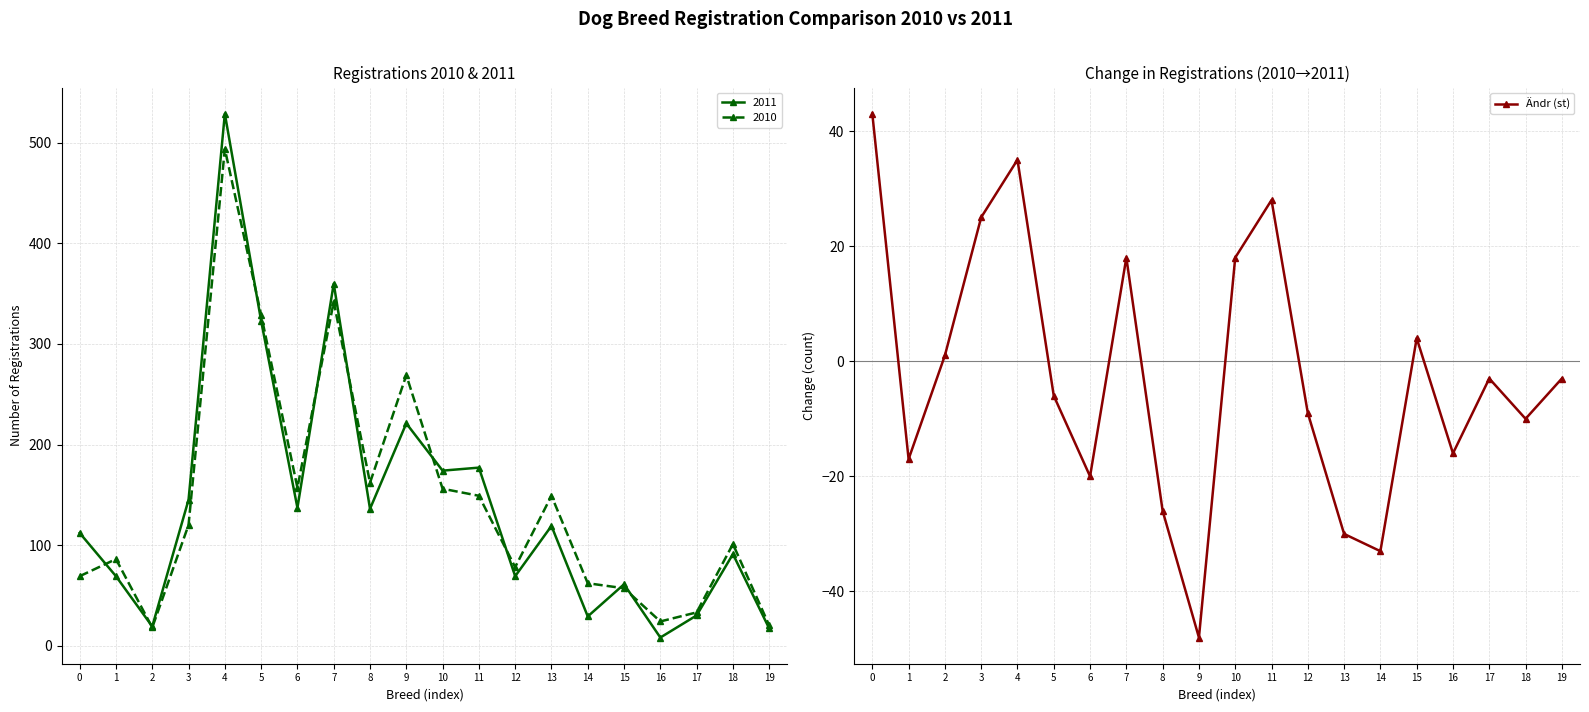

What is the maximum value shown in the chart?

43